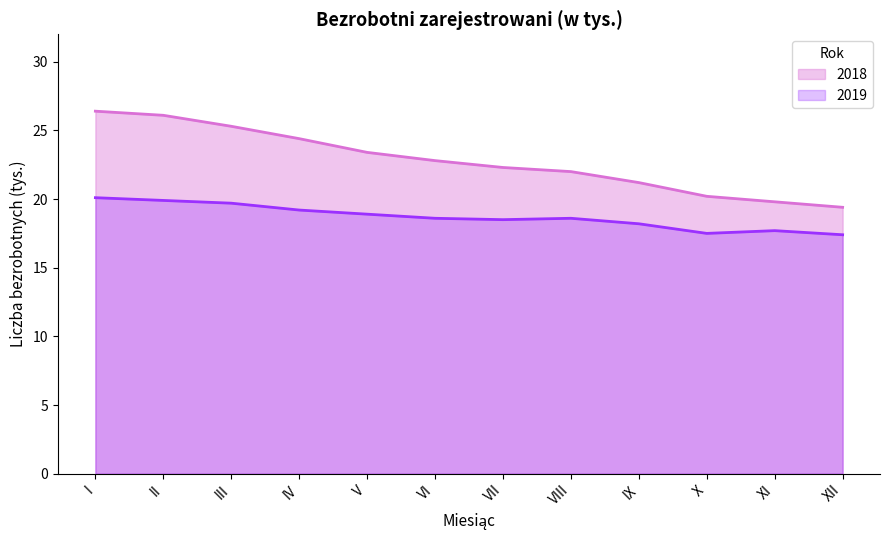

How many lines are shown in the chart?

2